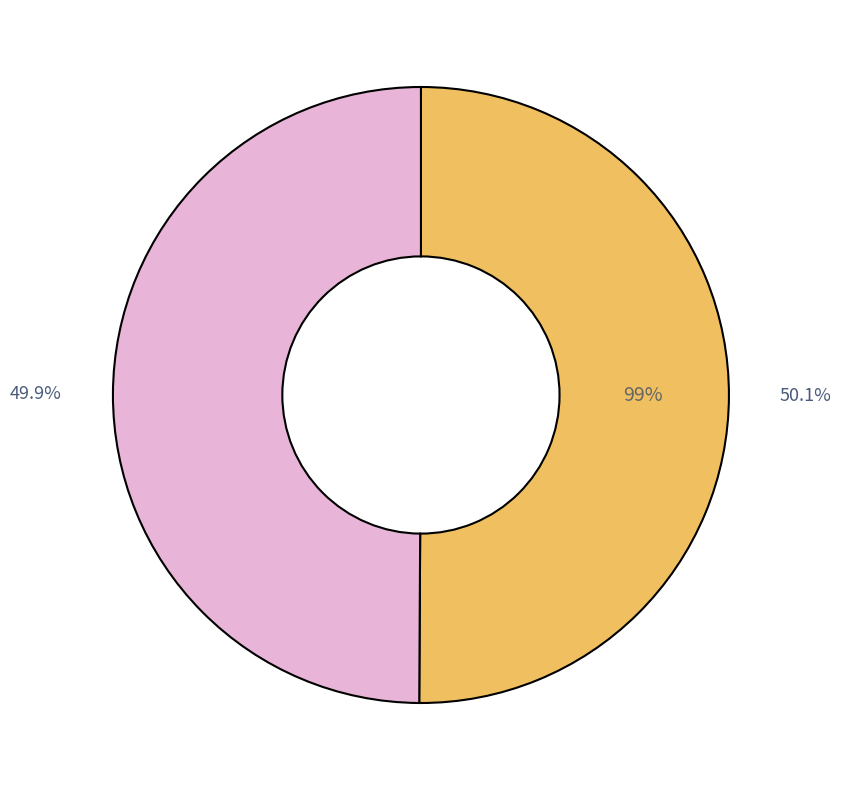

How many segments does this pie chart have?

2